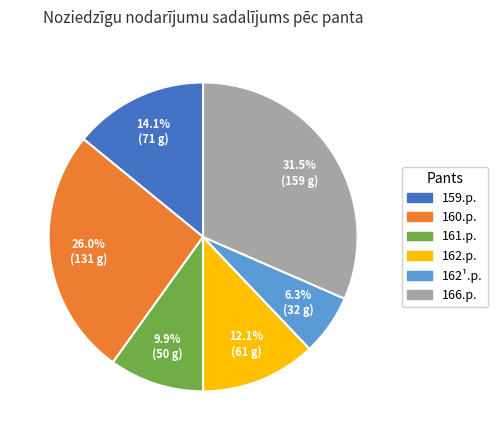

True or false: 161.p. accounts for 10% of the total.

True